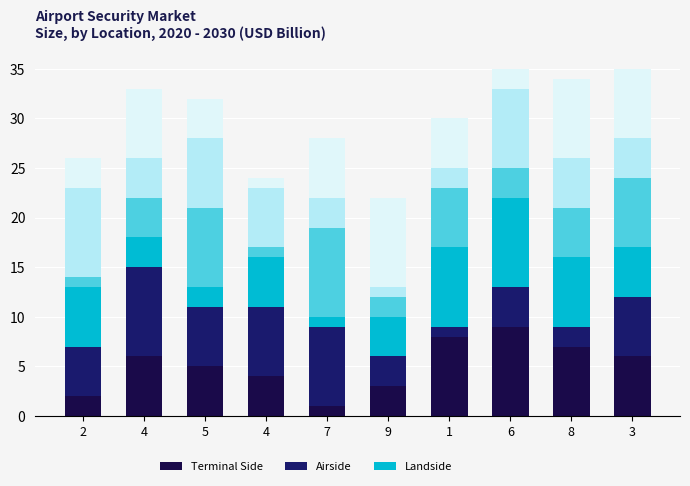

Count the number of categories in the chart.

10